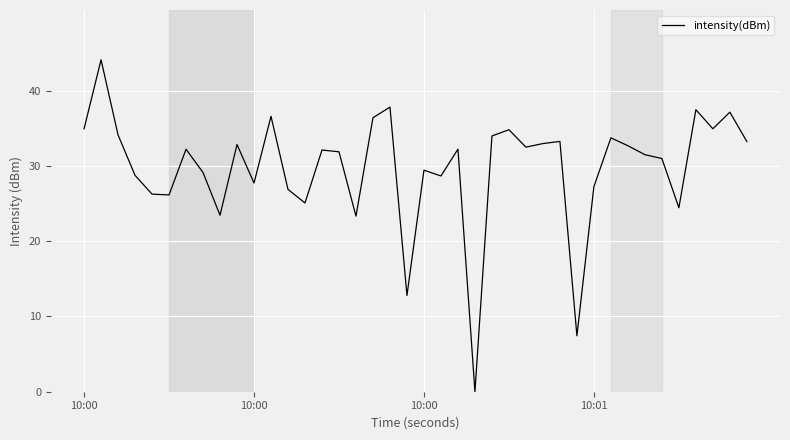

What is the difference between the maximum and minimum values?

44.1